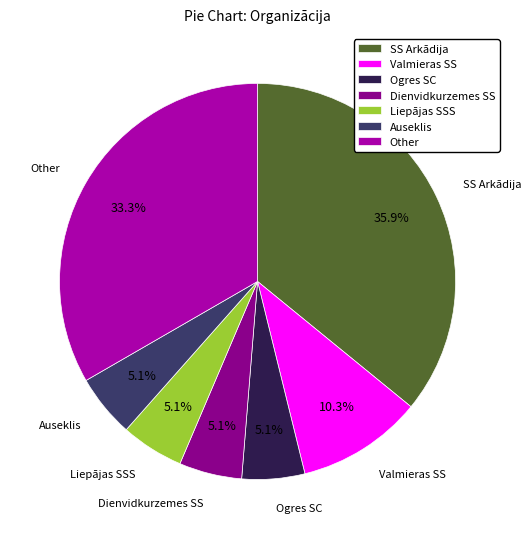

Between Liepājas SSS and Other, which is larger?

Other